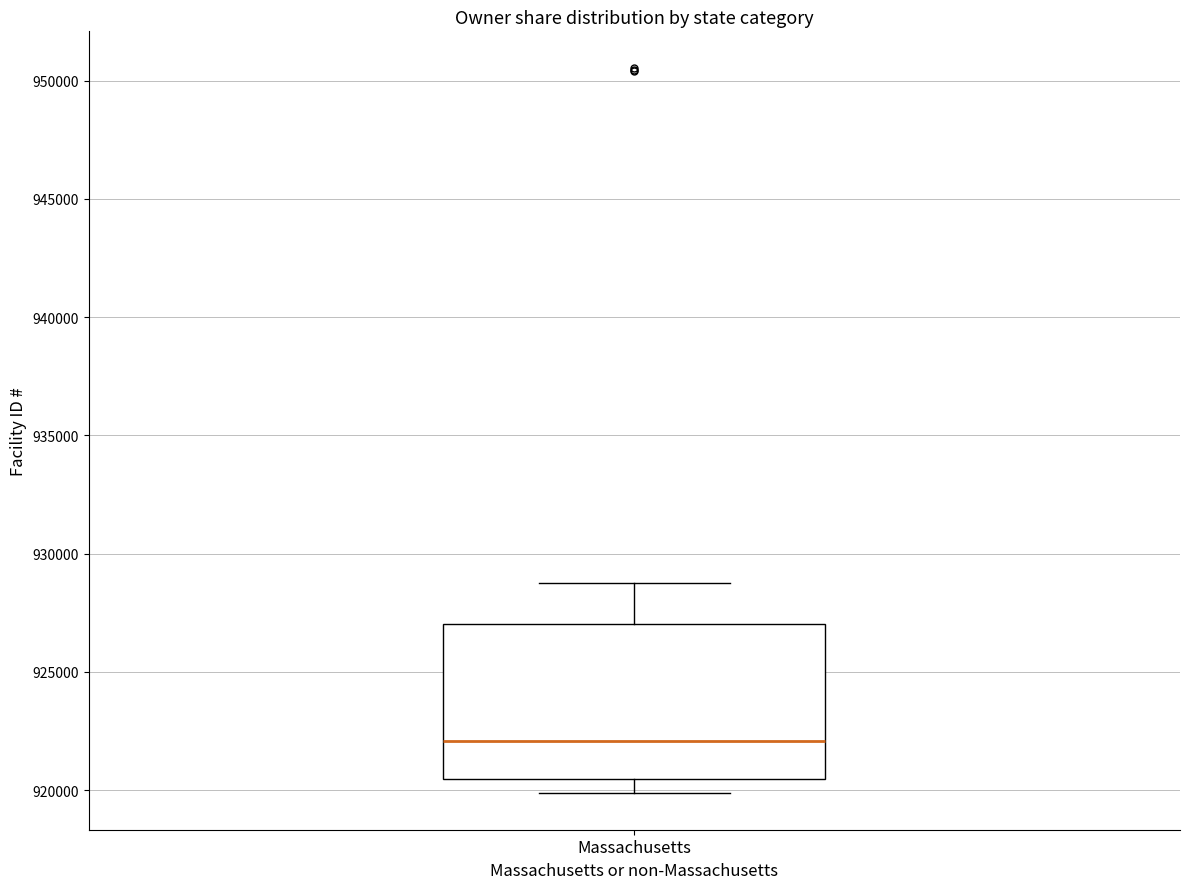

Where is the lower edge of the box for Massachusetts on the y-axis? The values are not printed on the chart, so give them approximately, as read against the axis.

920500